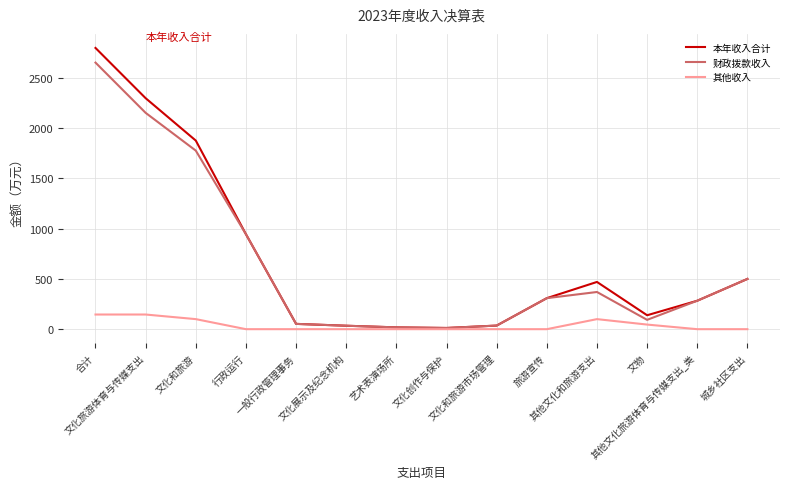

What is the highest value of the 其他收入 series?

145.8